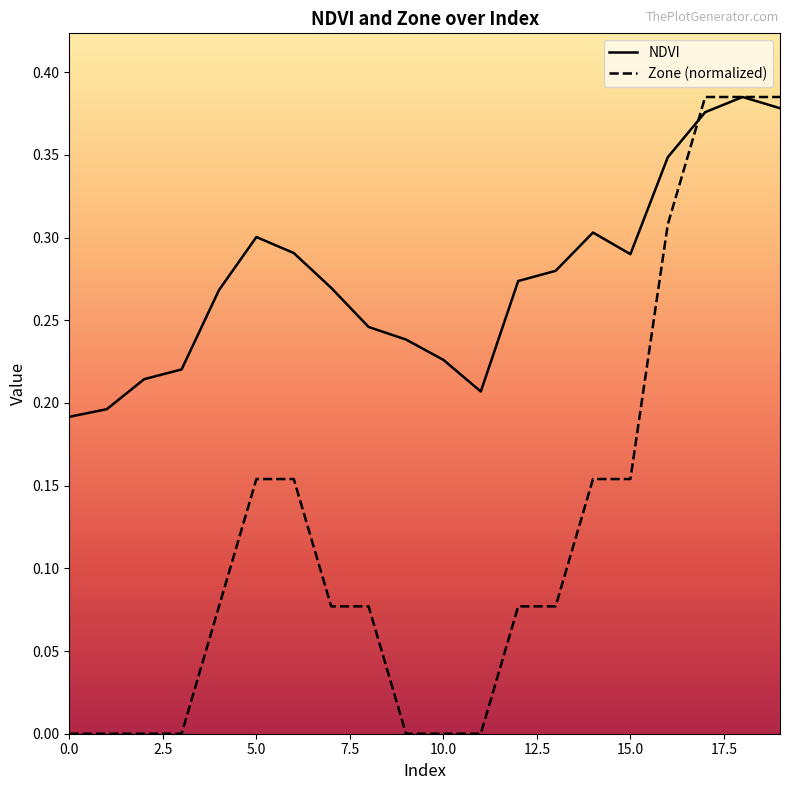

Which series has the largest range (max minus min)?

Zone (normalized)